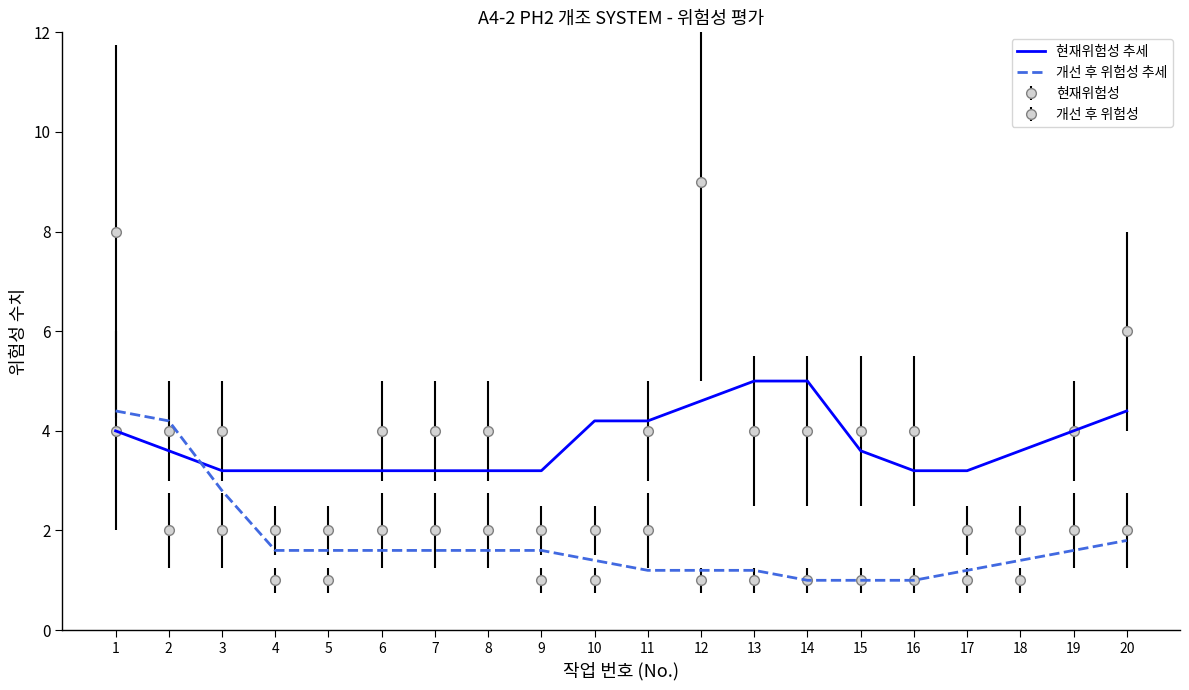

Is the value of 개선 후 위험성 추세 at 4 greater than the value of 현재위험성 at 16?

No